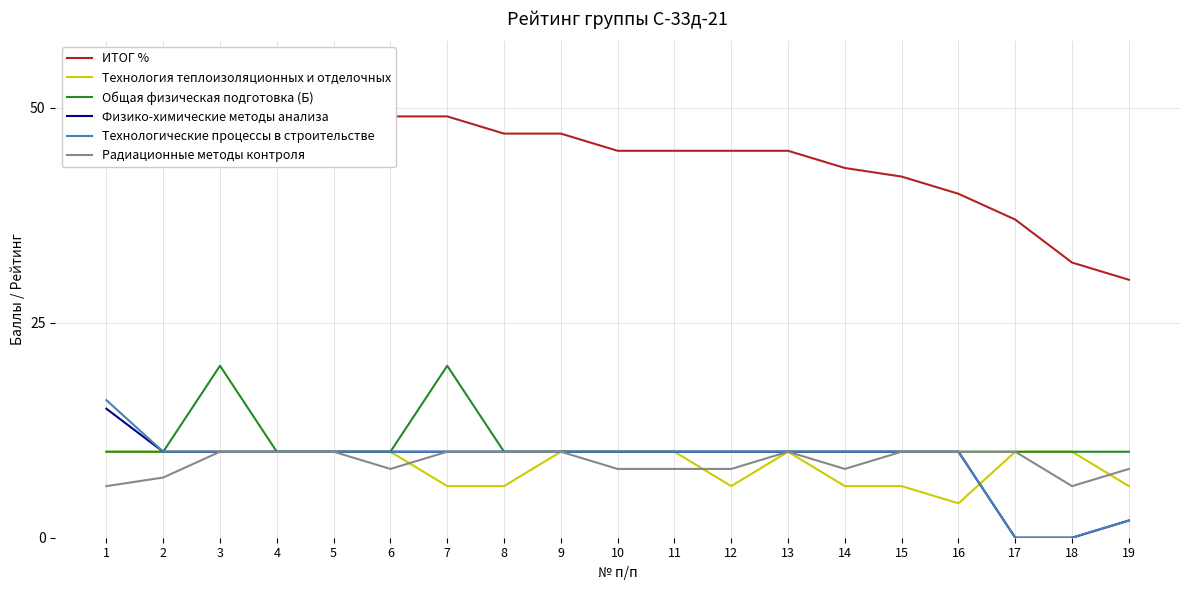

How many times do Радиационные методы контроля and Технология теплоизоляционных и отделочных cross each other?

3